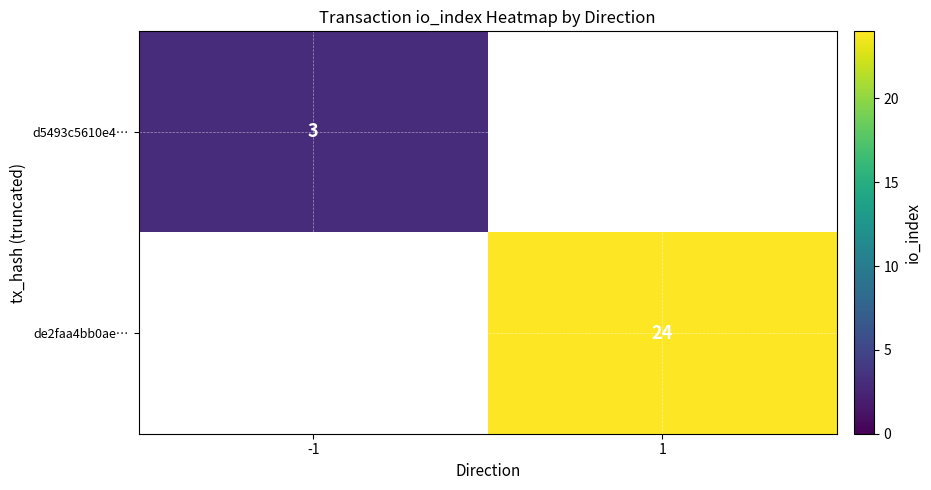

Count the number of categories in the chart.

2